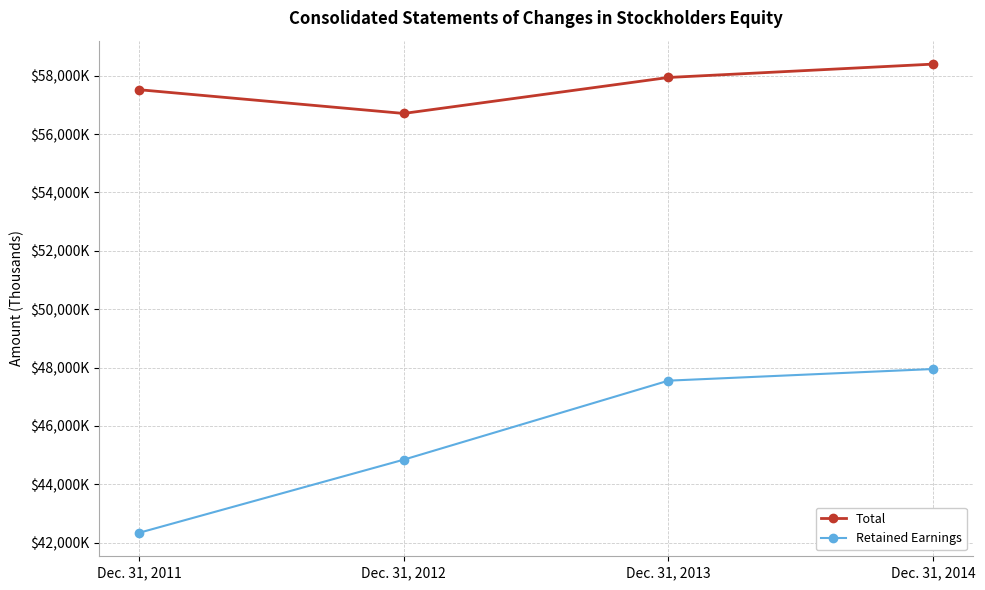

What is the maximum value for Total?

58397